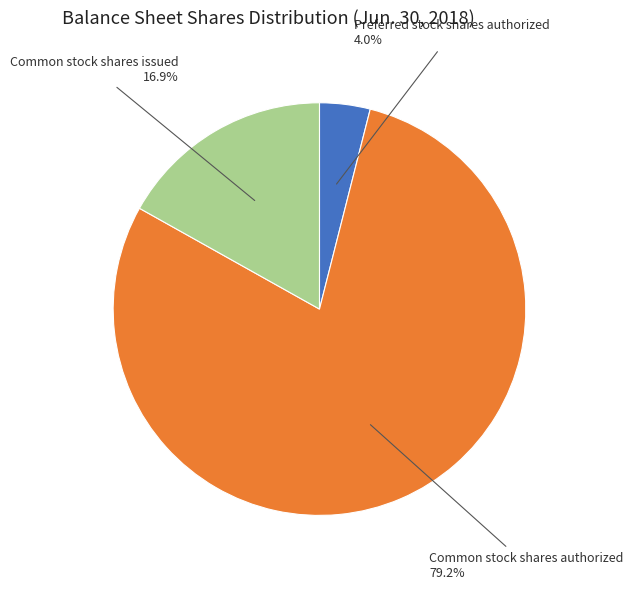

Count the number of slices in the pie.

3